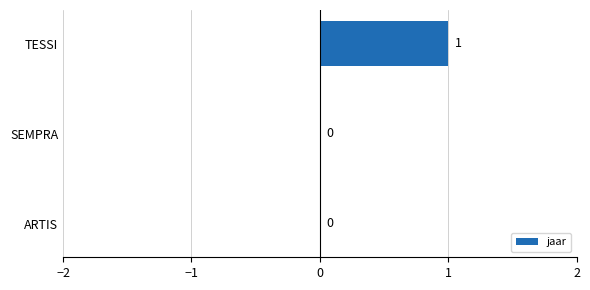

Reading top to bottom, extract all data points from this chart.

TESSI=1	SEMPRA=0	ARTIS=0